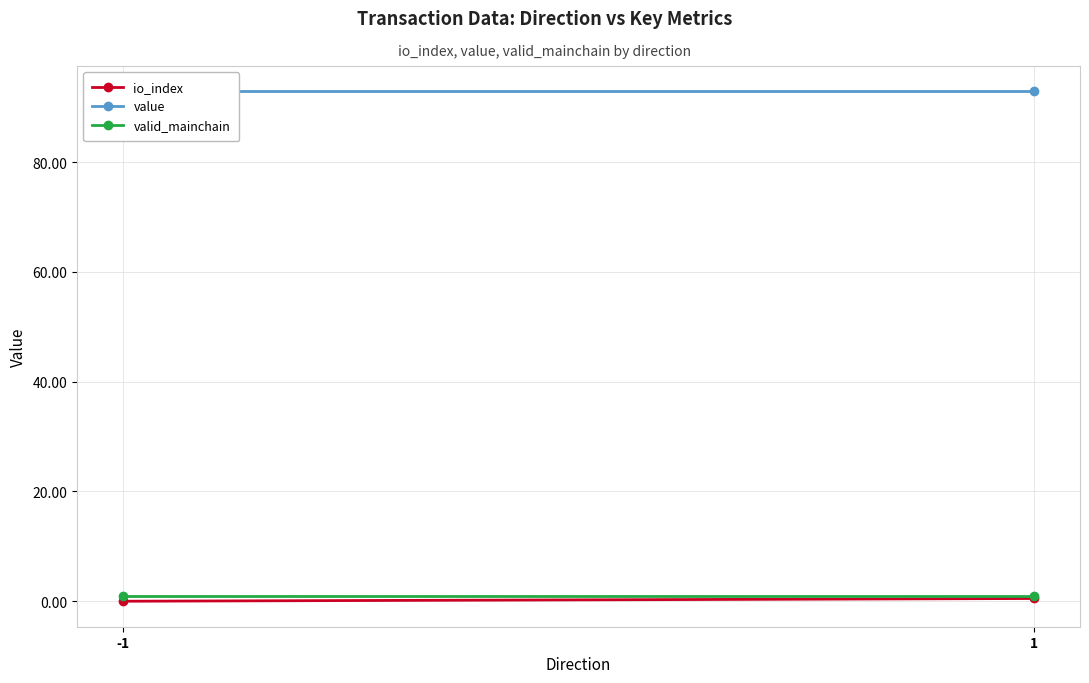

Reading left to right, what are all the values shown in this chart?

io_index: -1=0.0	1=0.5
value: -1=92.9	1=92.9
valid_mainchain: -1=1.0	1=1.0